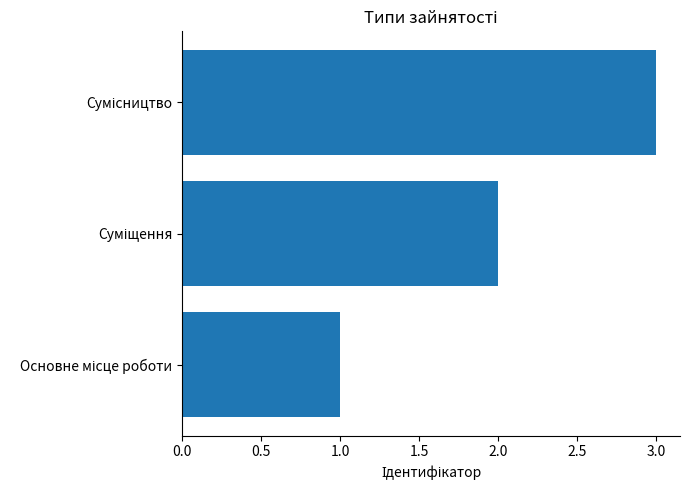

What is the difference between the maximum and minimum values?

2